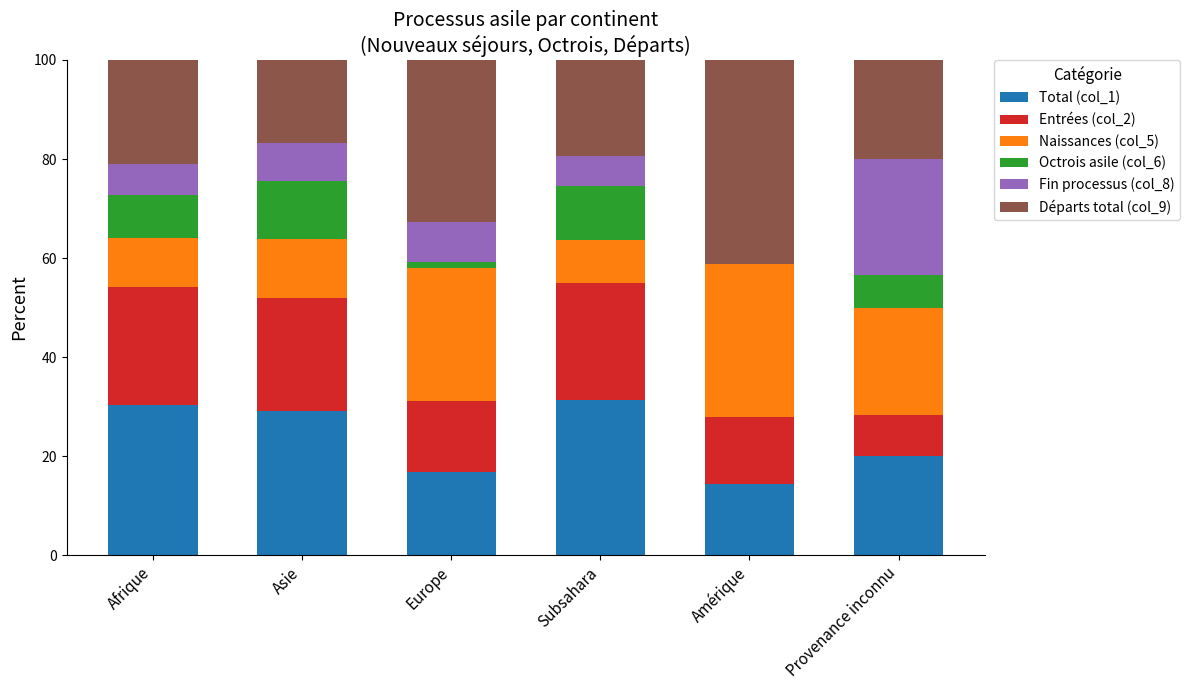

The value of Total (col_1) at Afrique is 41.0. True or false?

False